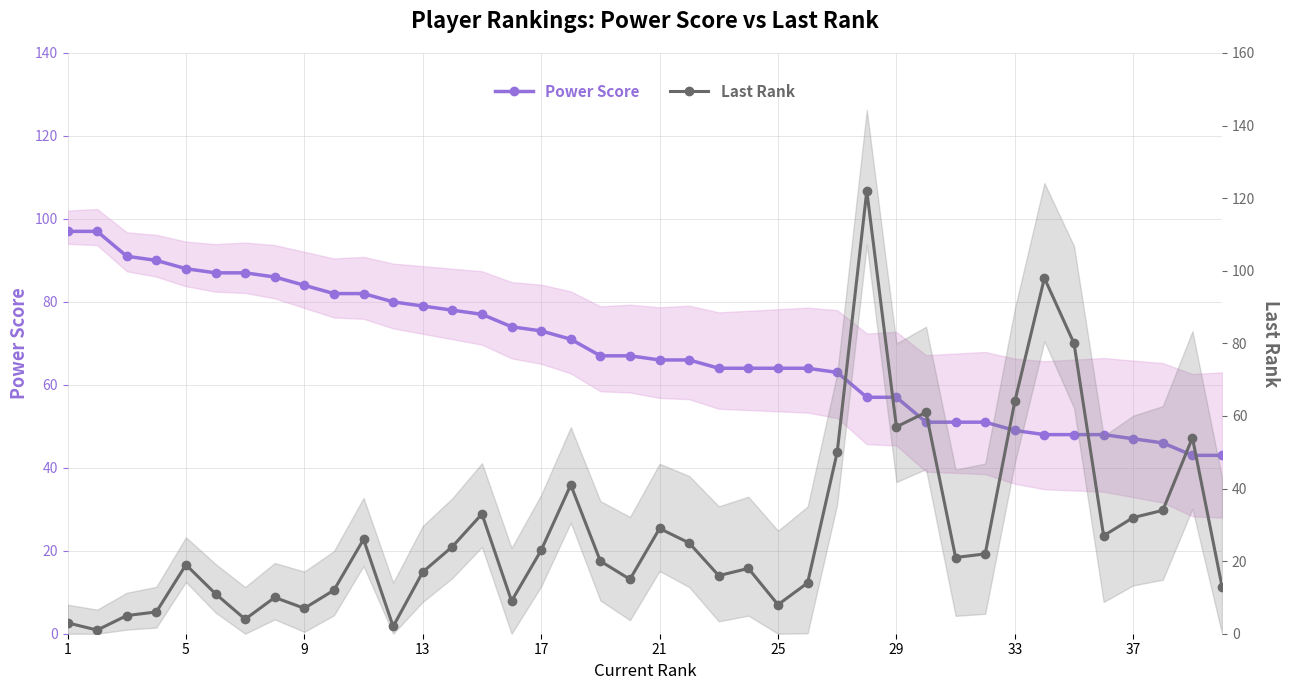

What is the average value of the Last Rank series?

28